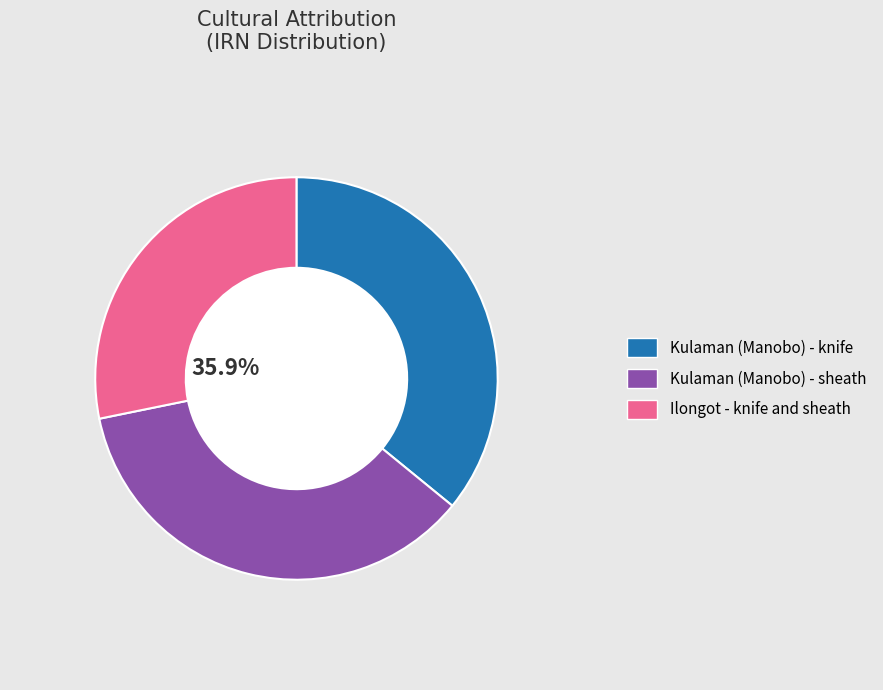

To the nearest percent, what percentage of the pie is Kulaman (Manobo) - knife?

36%